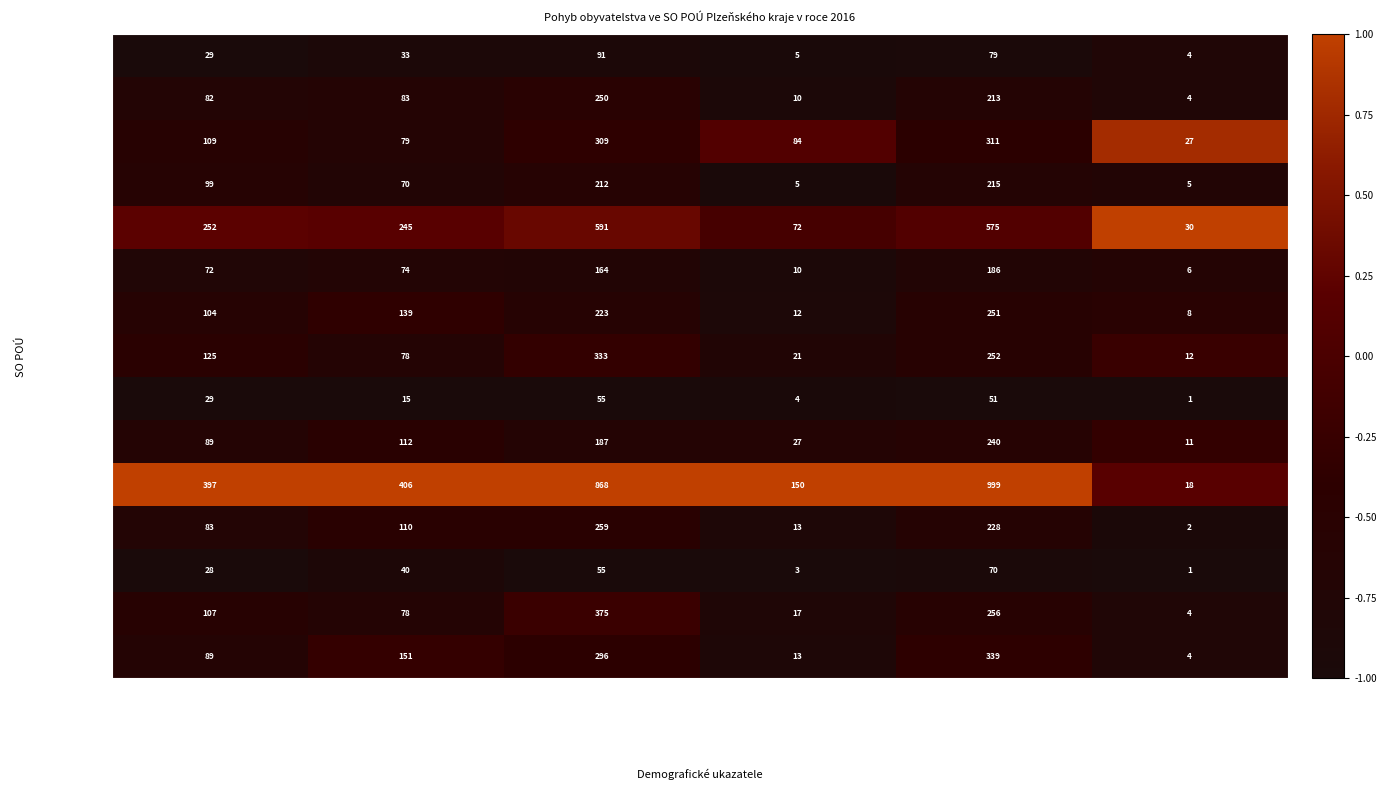

What is the lowest value of the Bor series?

27